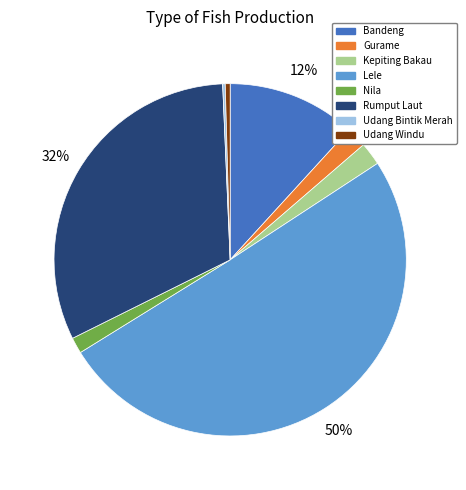

What is the largest slice in the pie chart?

Lele